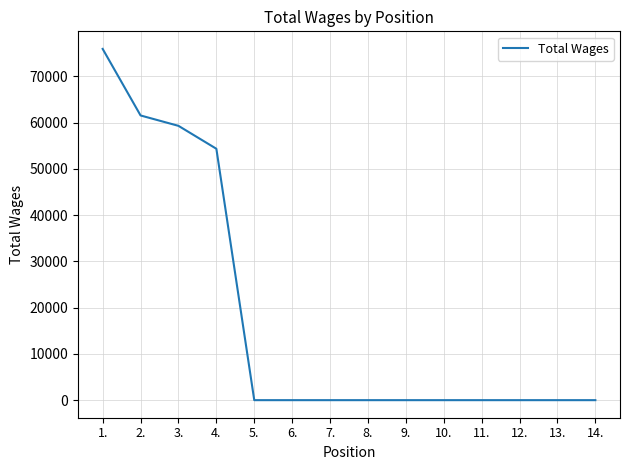

What is the maximum value shown in the chart?

75962